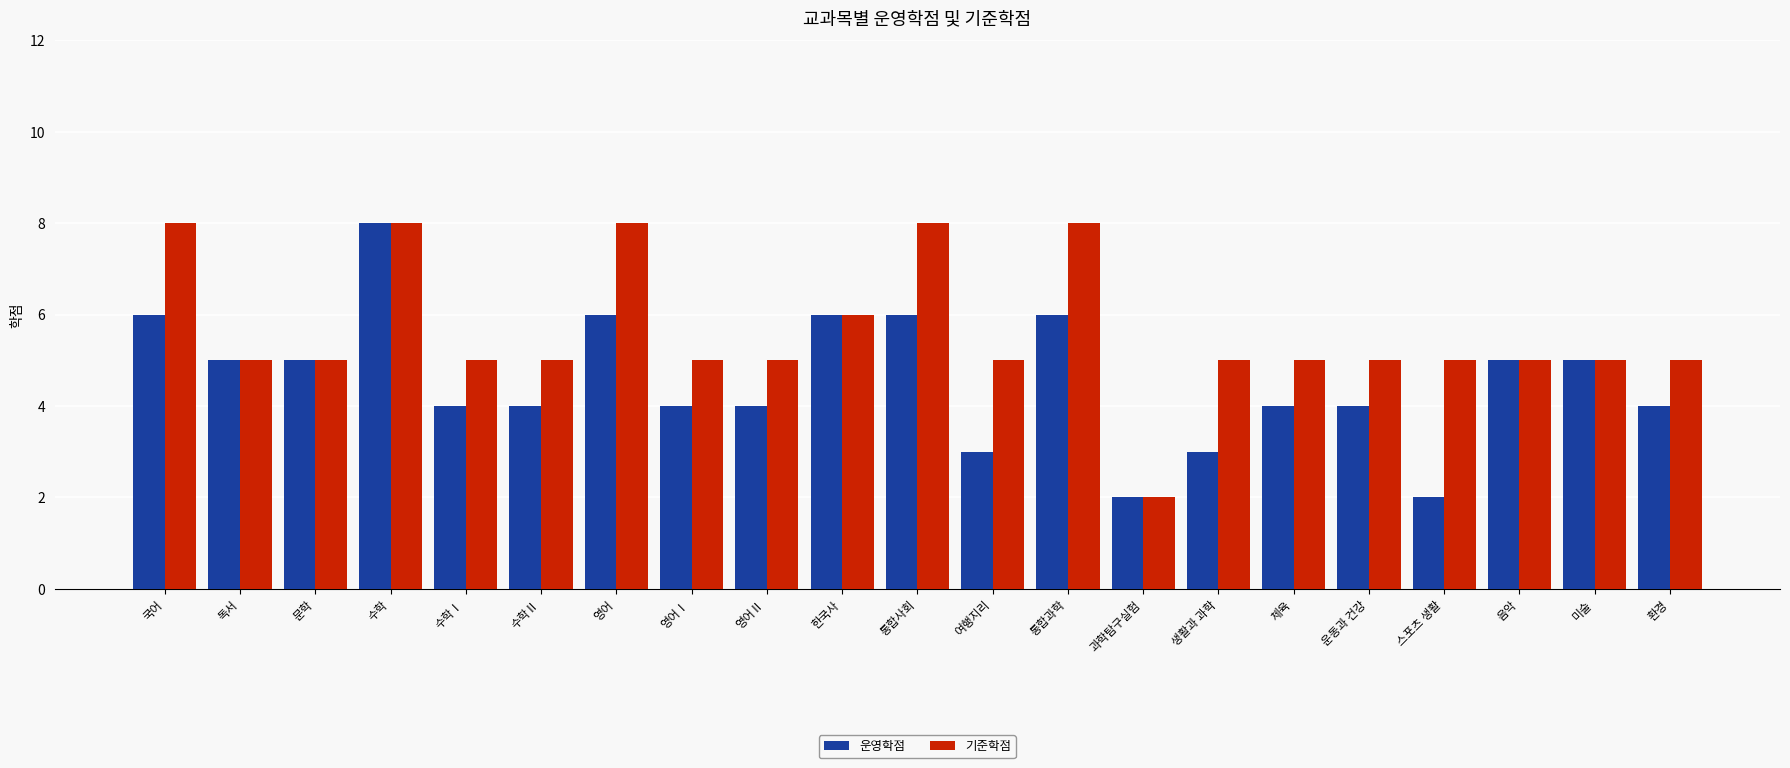

What is the label of the 12th bar from the right?

한국사